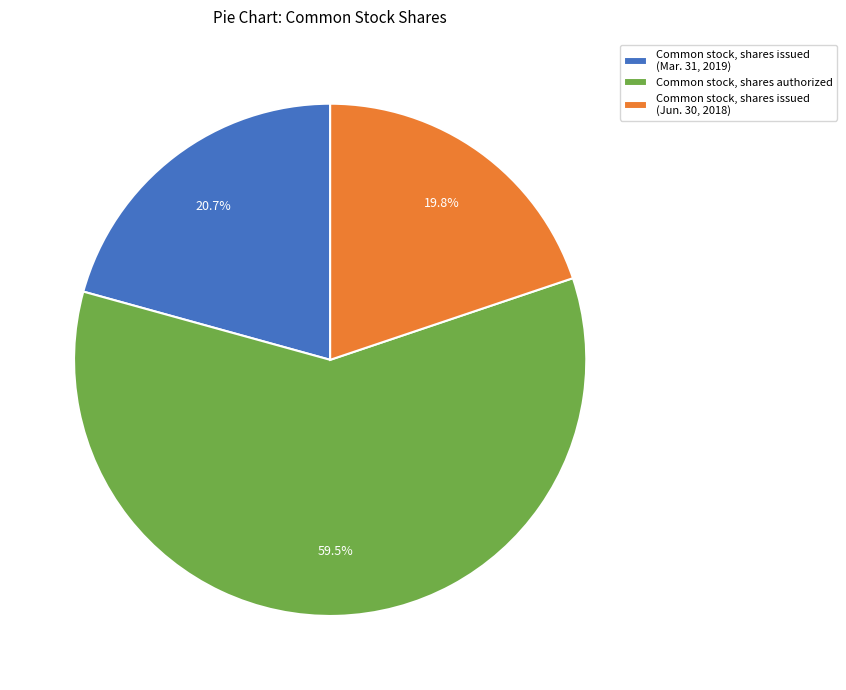

To the nearest percent, what percentage of the pie is Common stock, shares issued (Mar. 31, 2019)?

21%